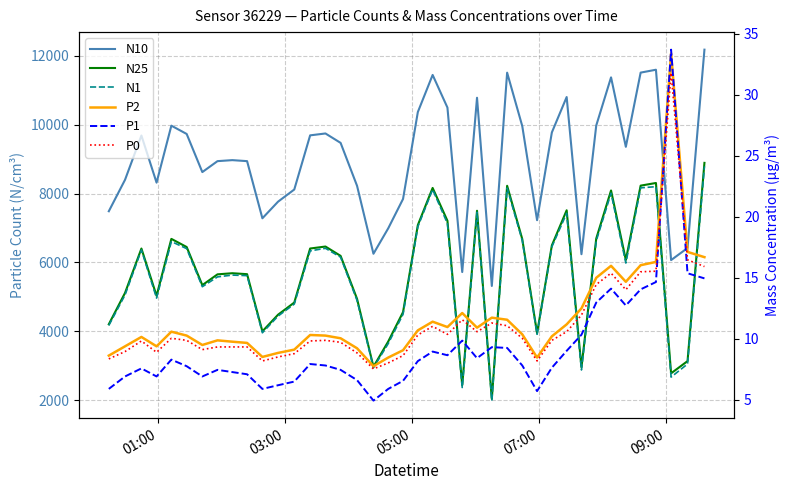

What is the highest value of the N1 series?

8788.6